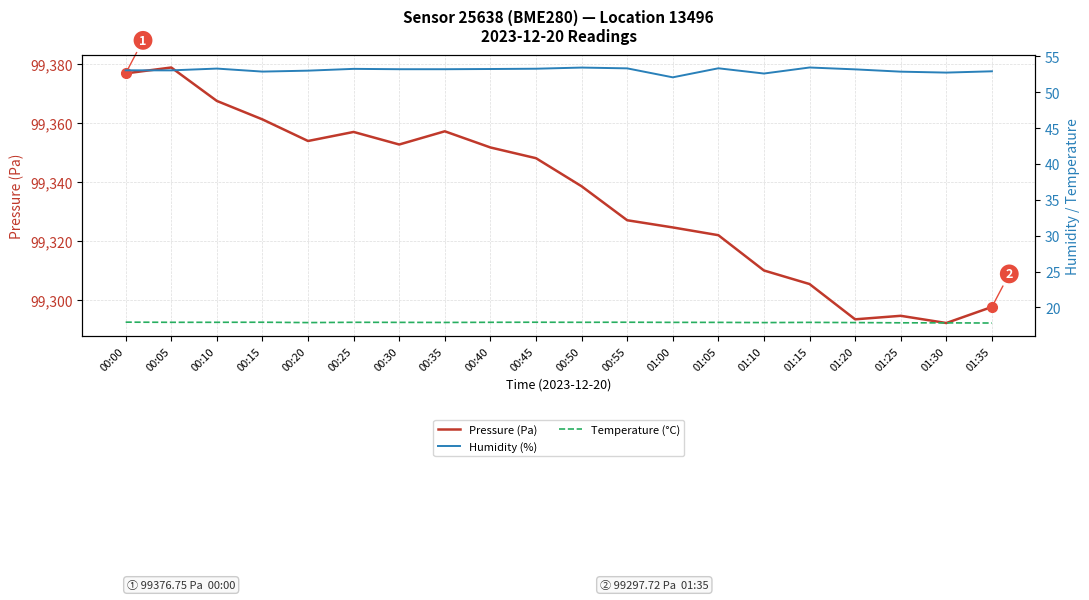

Which series has the largest range (max minus min)?

Pressure (Pa)